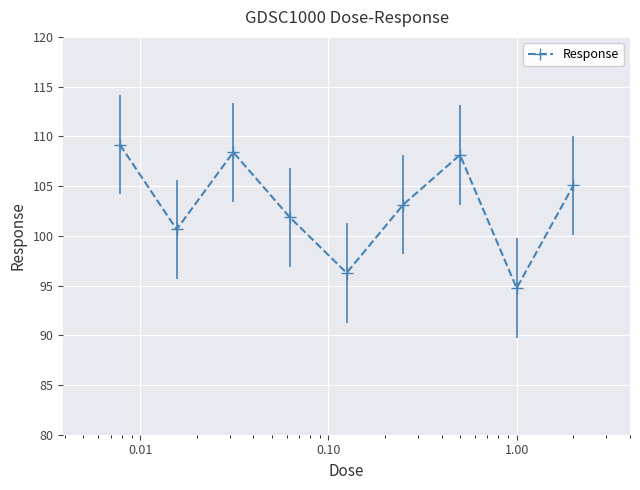

True or false: Response has more than 1 interior local peaks.

True